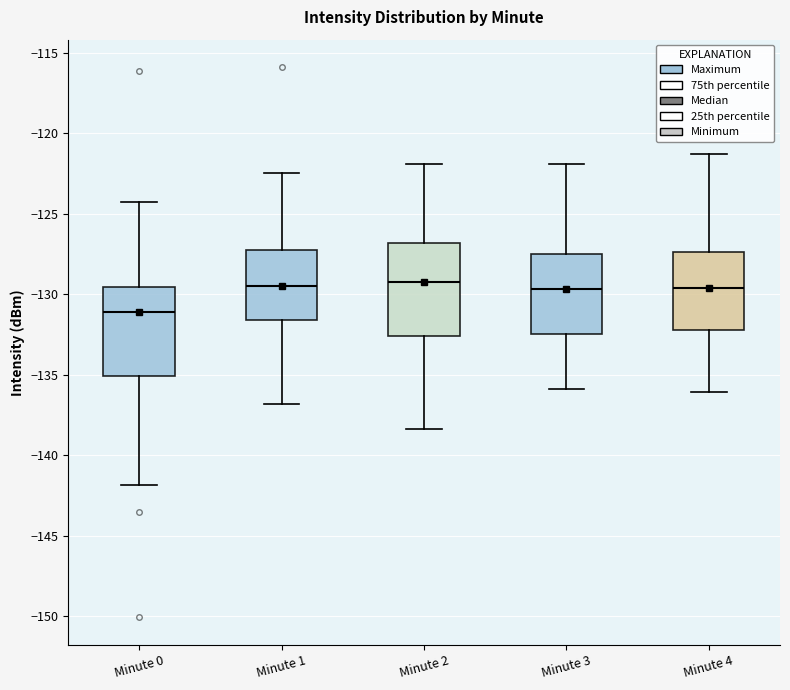

Where is the lower edge of the box for Minute 0 on the y-axis? The values are not printed on the chart, so give them approximately, as read against the axis.

-135.0